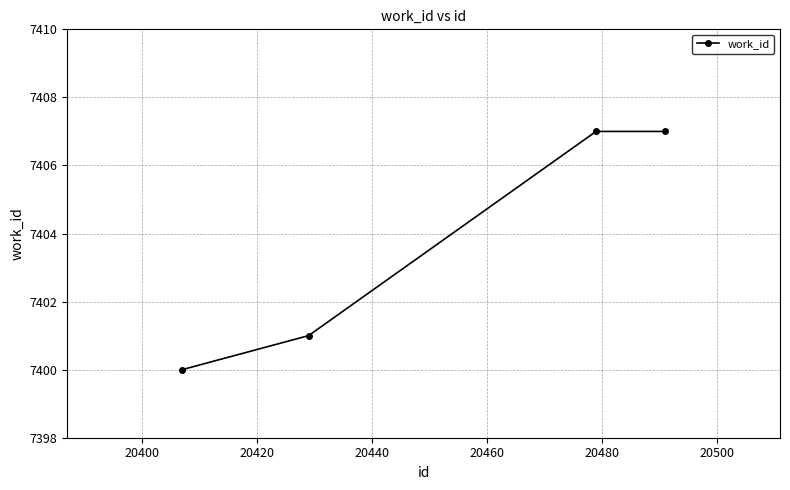

What is the difference between the maximum and minimum values?

7